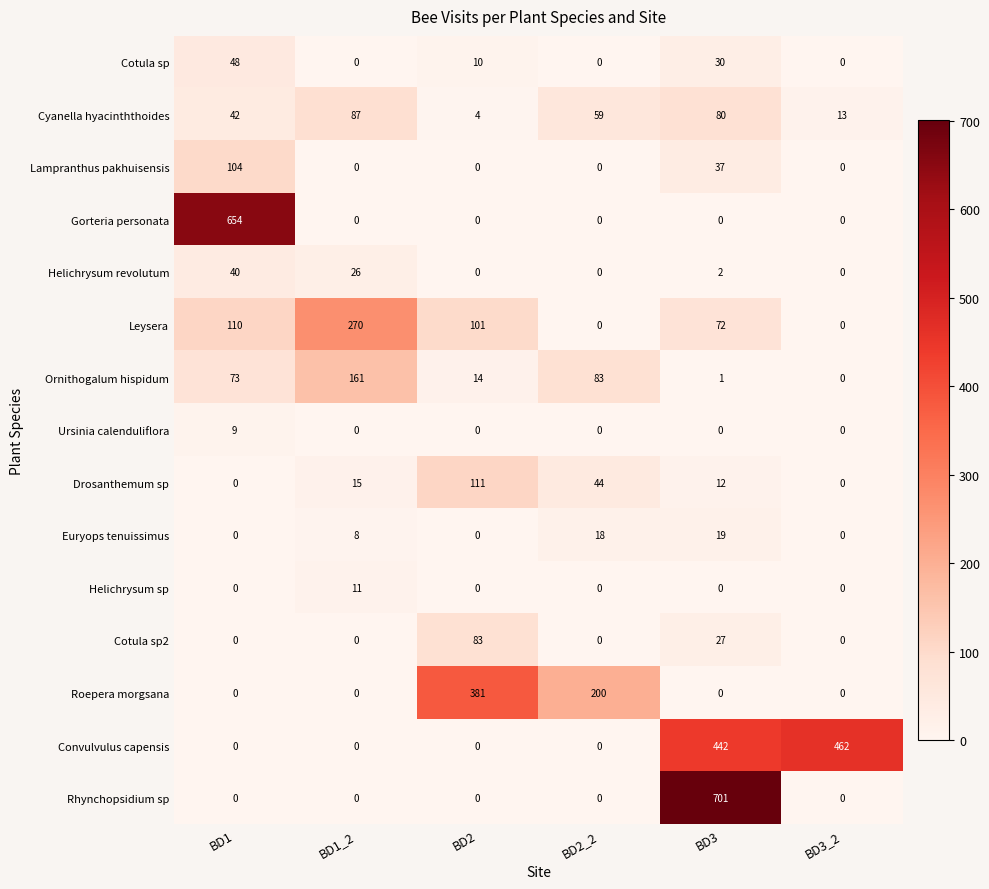

List the series in order of their peak value, lowest first.

Ursinia calenduliflora, Helichrysum sp, Euryops tenuissimus, Helichrysum revolutum, Cotula sp, Cotula sp2, Cyanella hyacinththoides, Lampranthus pakhuisensis, Drosanthemum sp, Ornithogalum hispidum, Leysera, Roepera morgsana, Convulvulus capensis, Gorteria personata, Rhynchopsidium sp